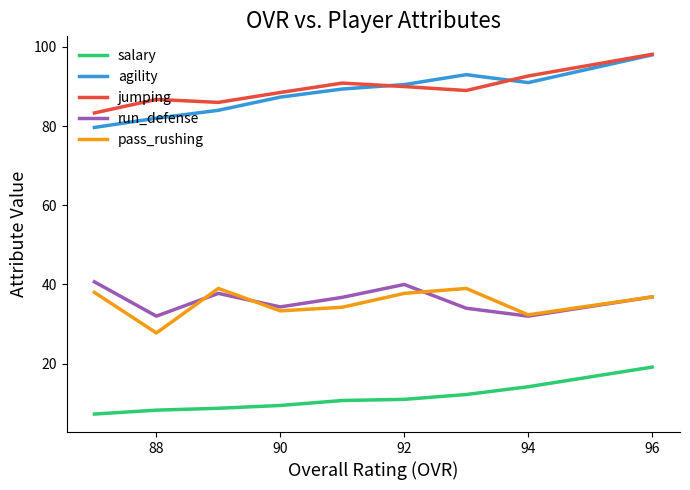

What is the smallest value displayed?

7.3